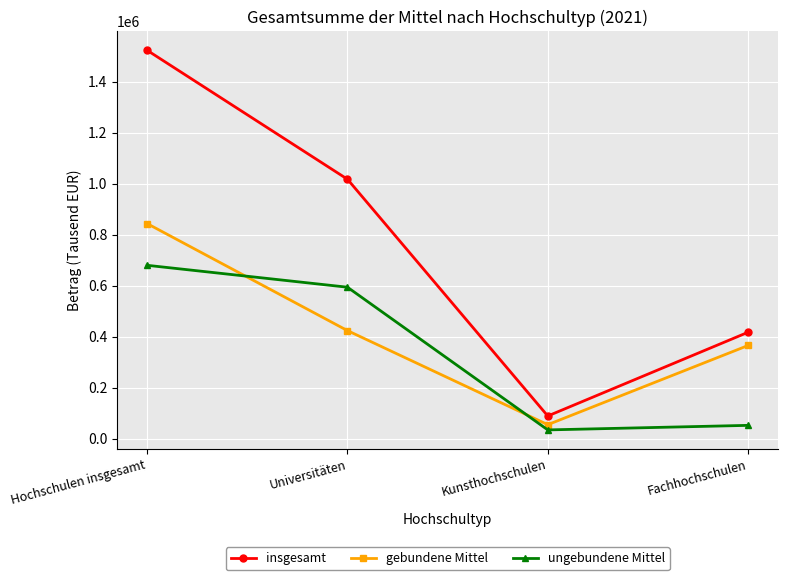

At which category is the sum across all series the highest?

Hochschulen insgesamt